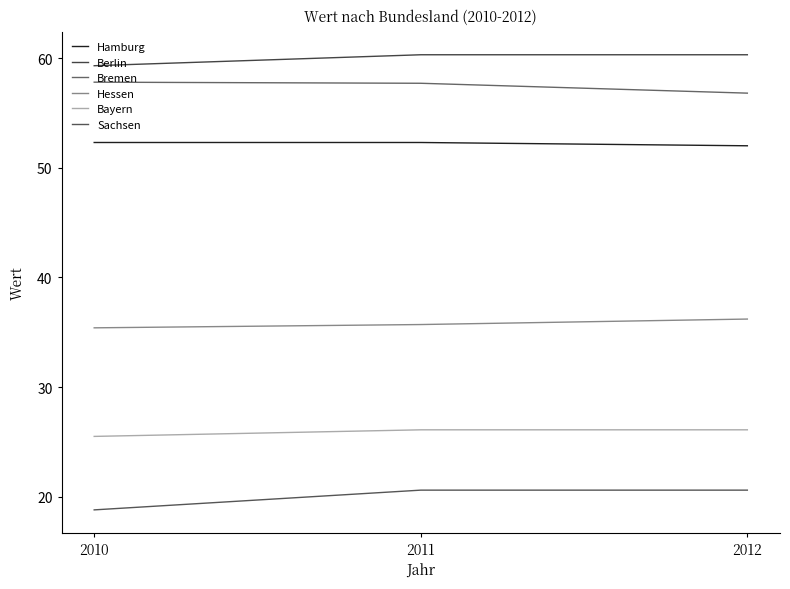

At which category is the sum across all series the highest?

2011